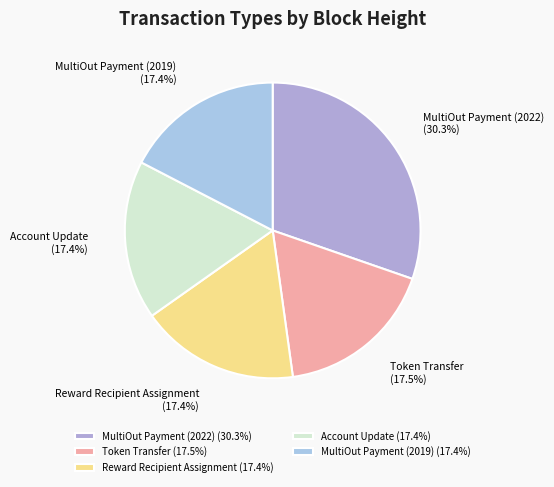

Which has a higher value, Account Update or MultiOut Payment (2022)?

MultiOut Payment (2022)